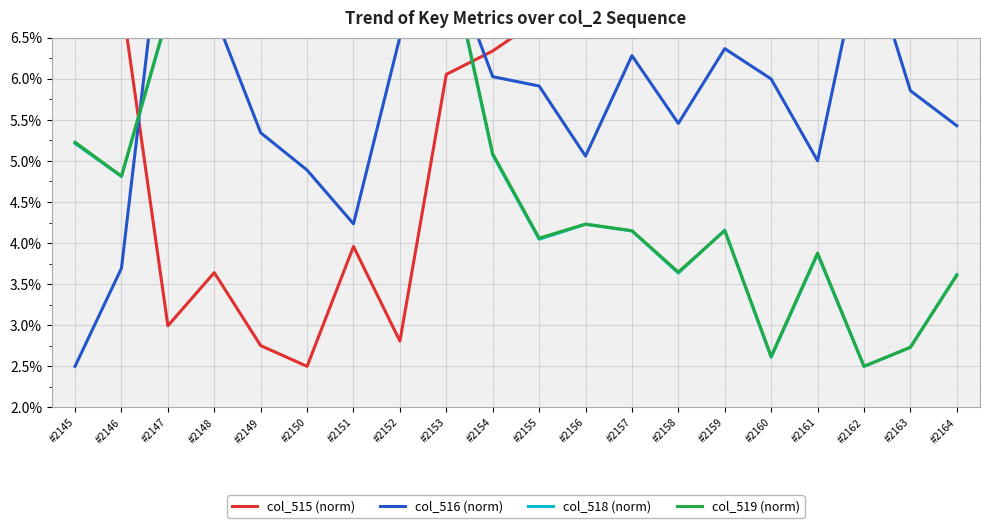

Where does the col_518 (norm) series first go above 4?

#2145